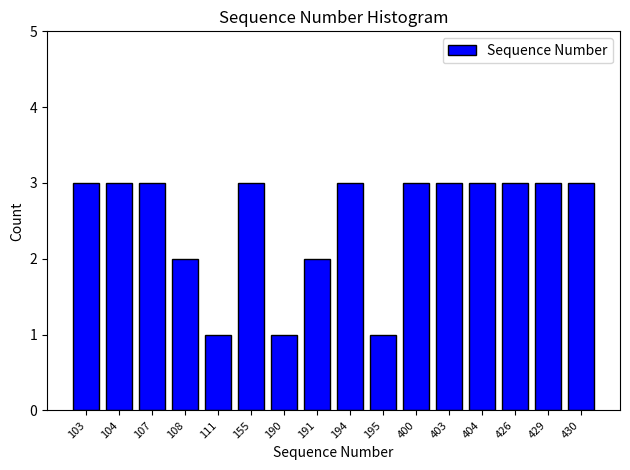

Reading left to right, extract all data points from this chart.

3	3	3	2	1	3	1	2	3	1	3	3	3	3	3	3